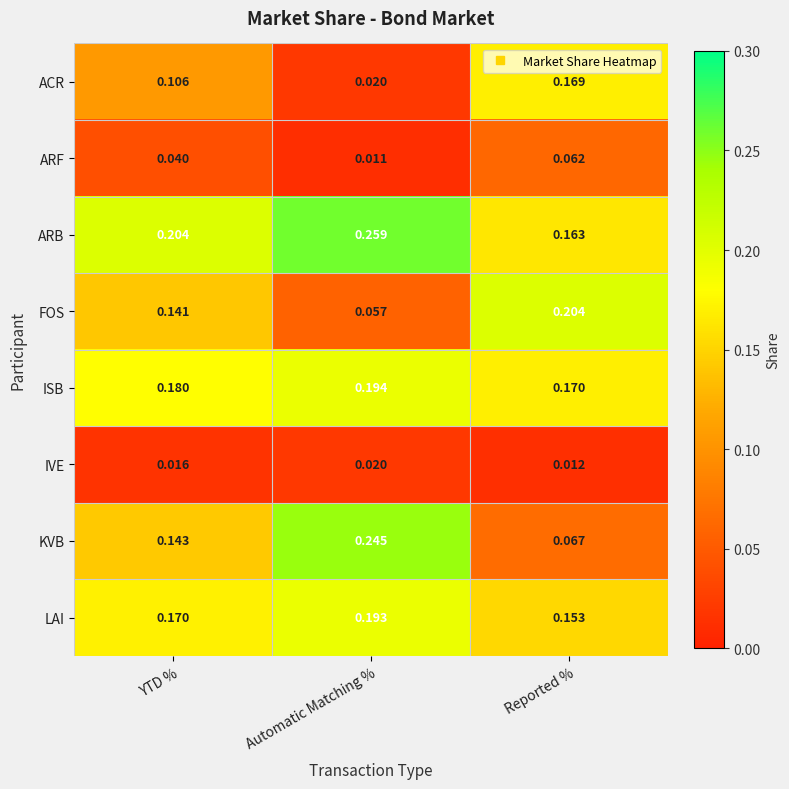

Which category has the highest value in the ARB series?

Automatic Matching %